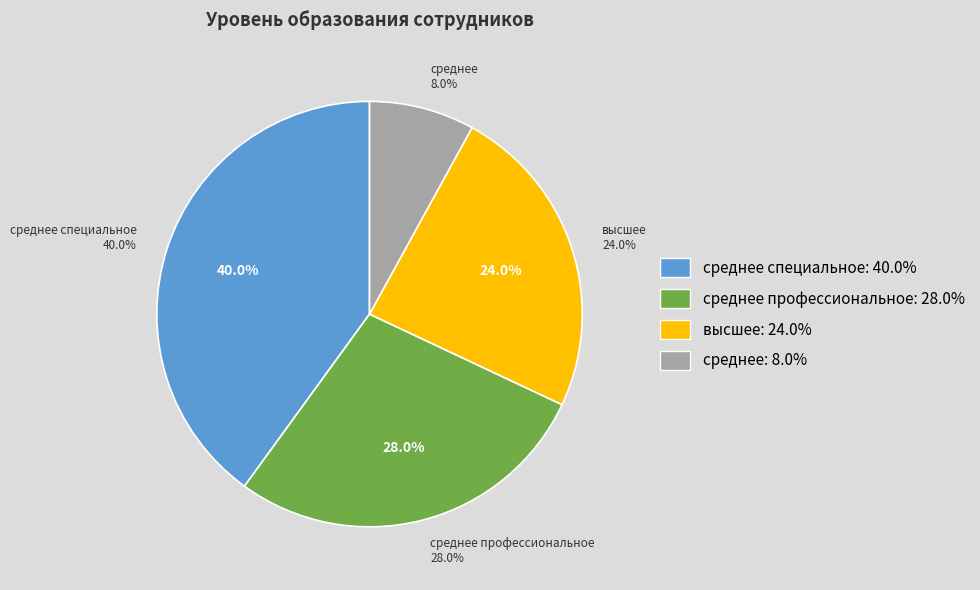

To the nearest percent, what is the difference between the высшее and среднее специальное slice percentages?

16%